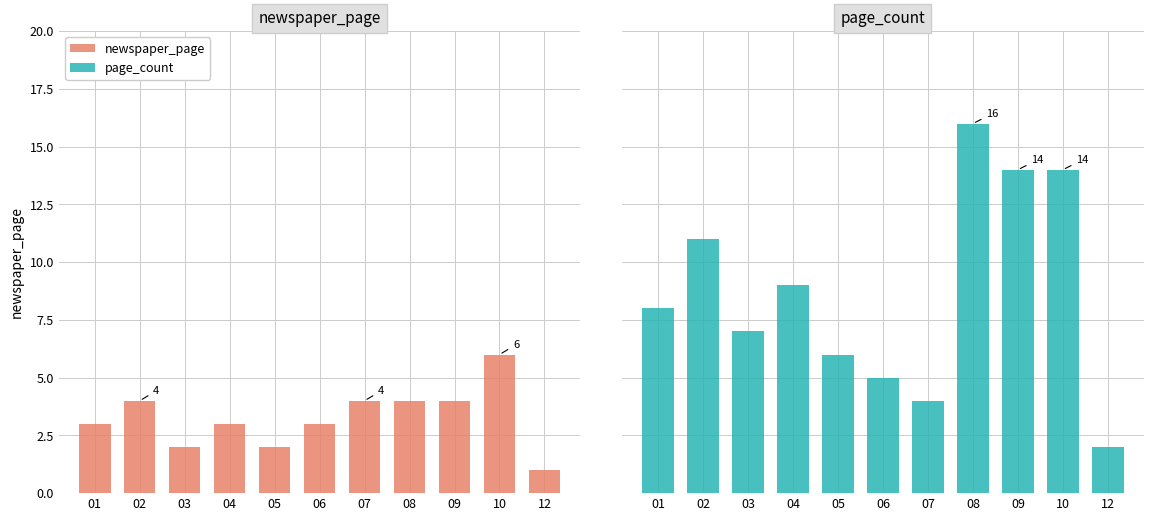

Reading left to right, extract all data points from this chart.

newspaper_page: 01=3	02=4	03=2	04=3	05=2	06=3	07=4	08=4	09=4	10=6	12=1
page_count: 01=8	02=11	03=7	04=9	05=6	06=5	07=4	08=16	09=14	10=14	12=2